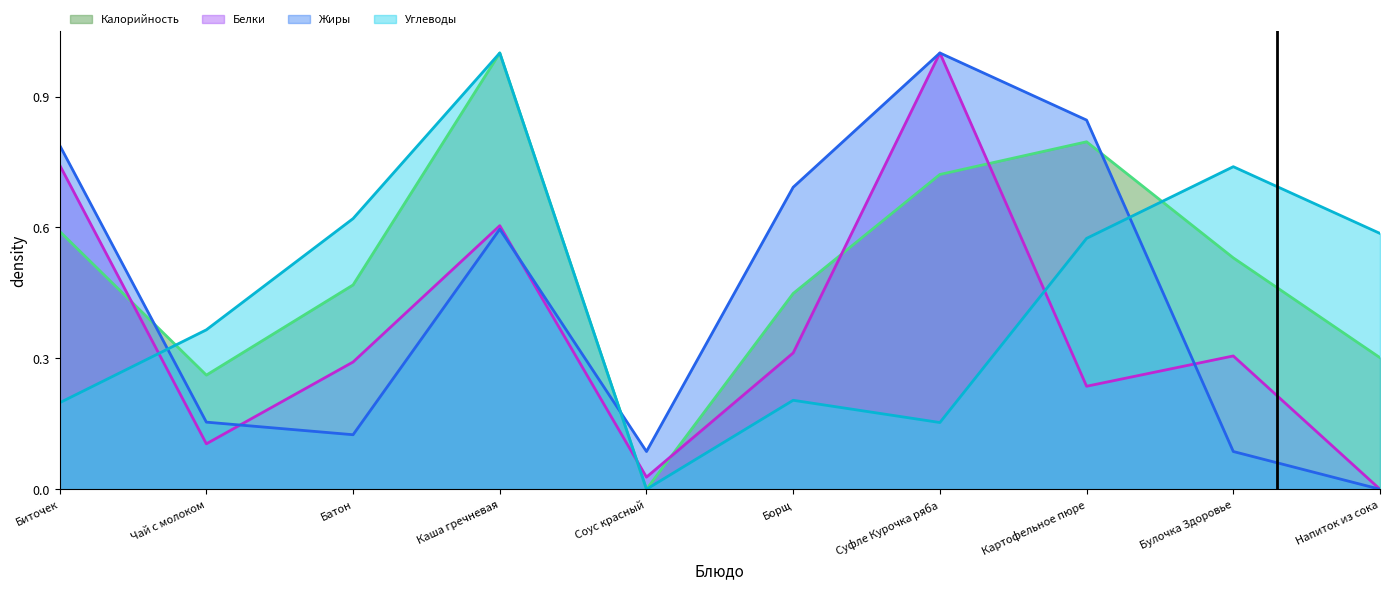

In Калорийность, how many points are lower than both neighbors (excluding endpoints)?

2